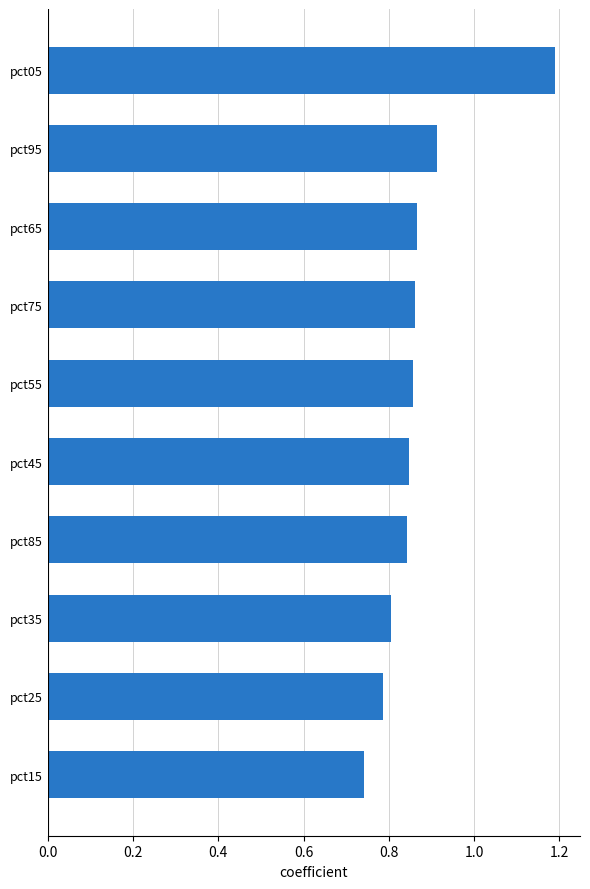

What is the difference between the values at pct95 and pct05?

0.3